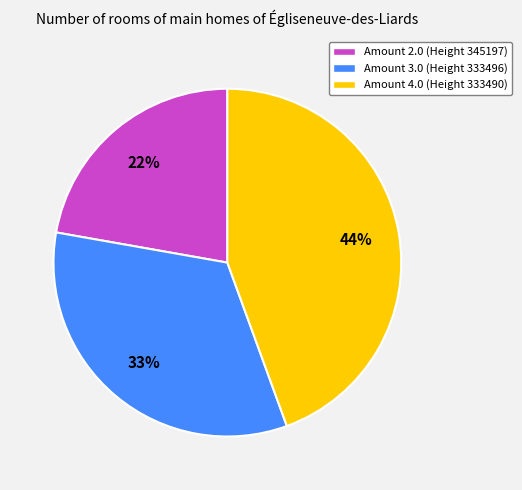

Do Amount 2.0 (Height 345197) and Amount 4.0 (Height 333490) together represent more than half of the pie?

Yes